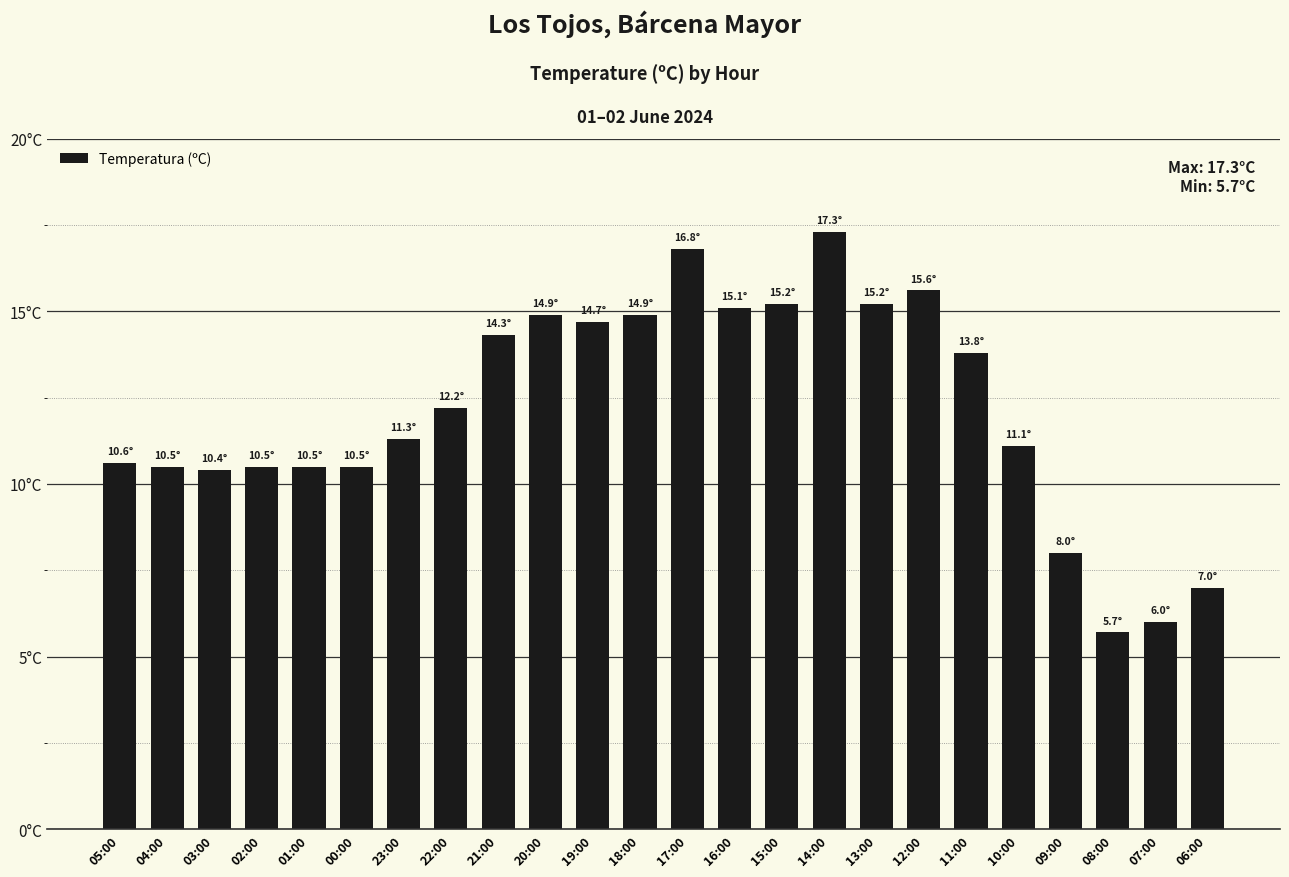

The chart shows a value of 8.2 at 07:00. True or false?

False